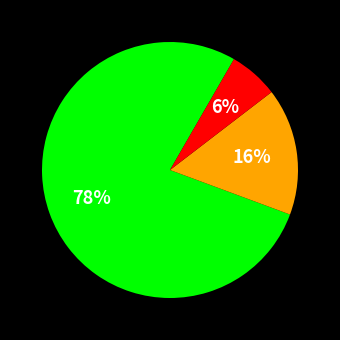

To the nearest percent, what is the average slice percentage?

33%